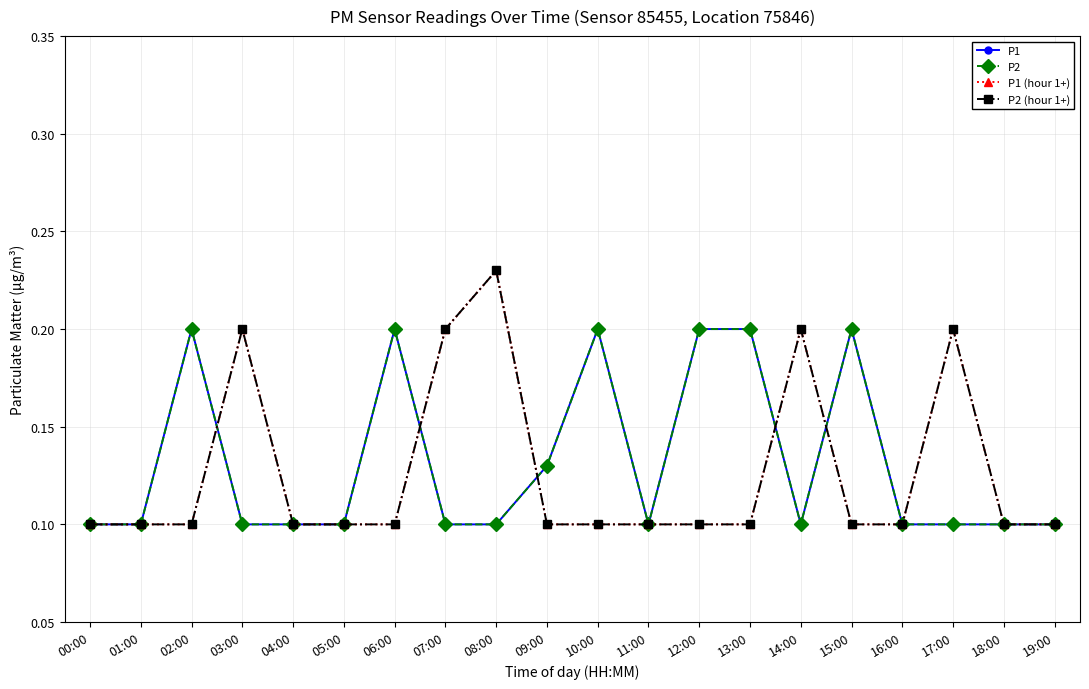

True or false: P2 and P1 cross at least once.

False